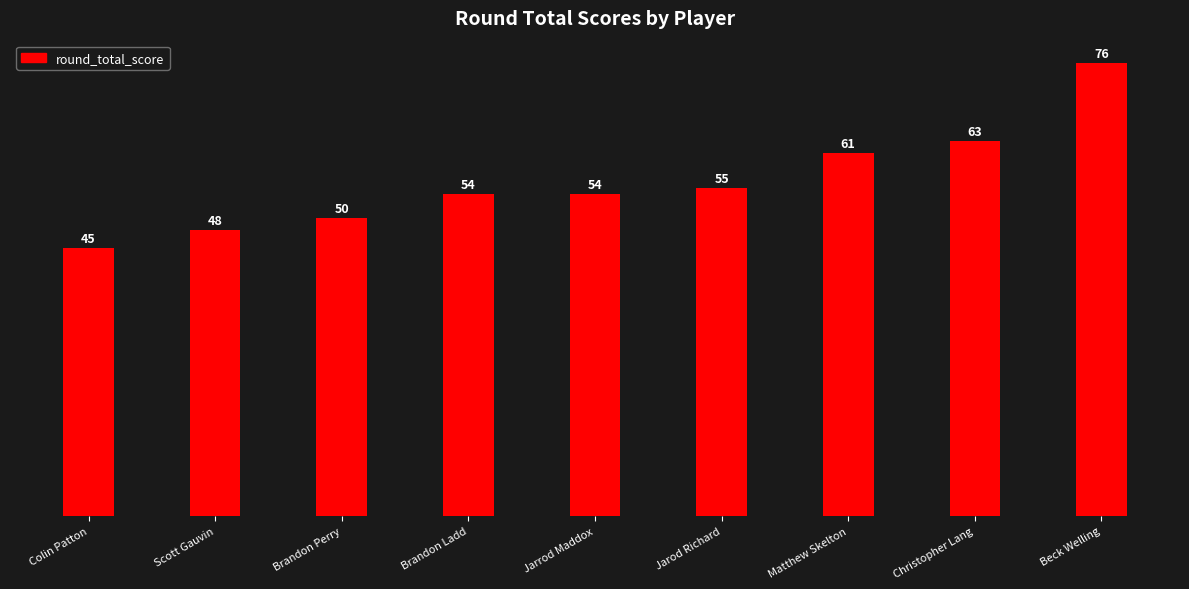

At which category does the chart reach its minimum across all series?

Colin Patton